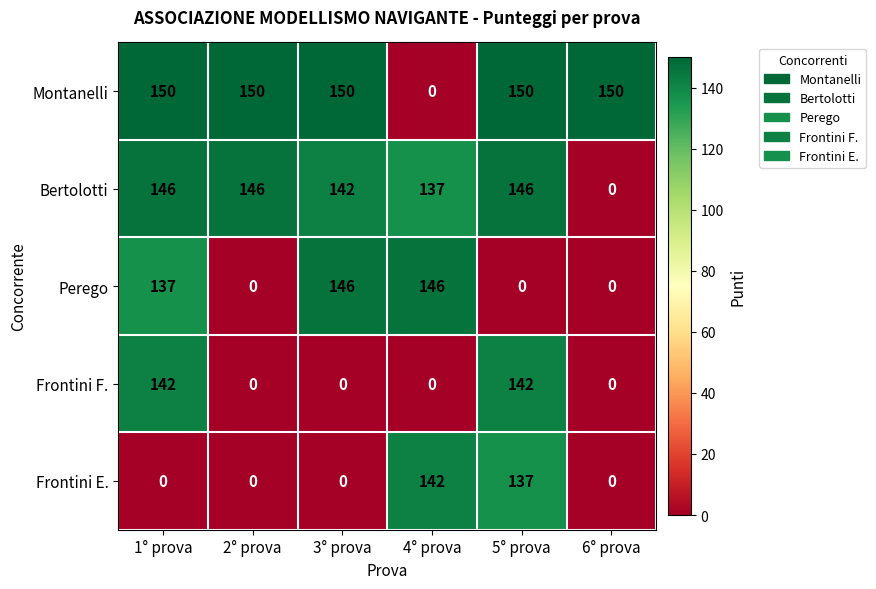

Which series has the largest total across all categories?

Montanelli